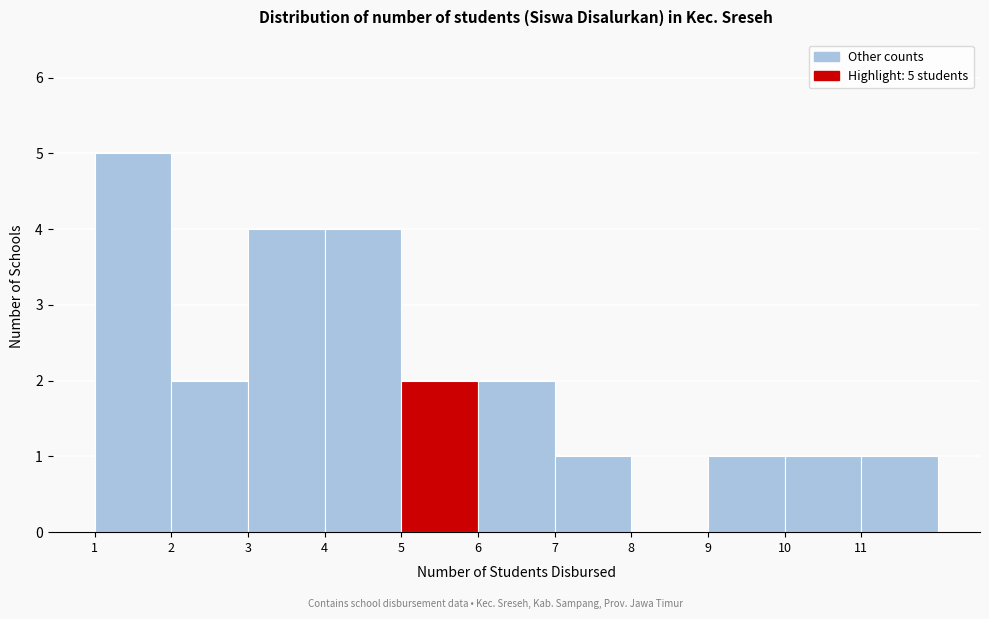

Over which range of the x-axis is the bar tallest?

1 to 2